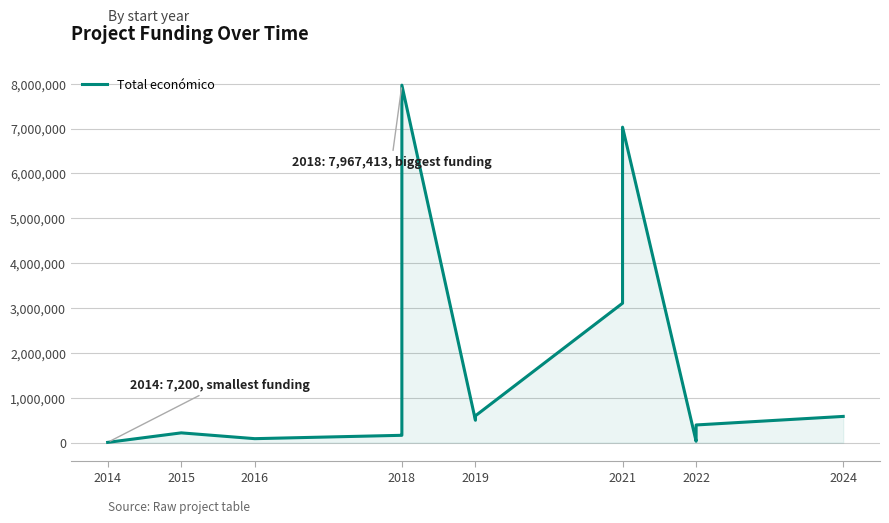

What is the sum of all values?

31849427